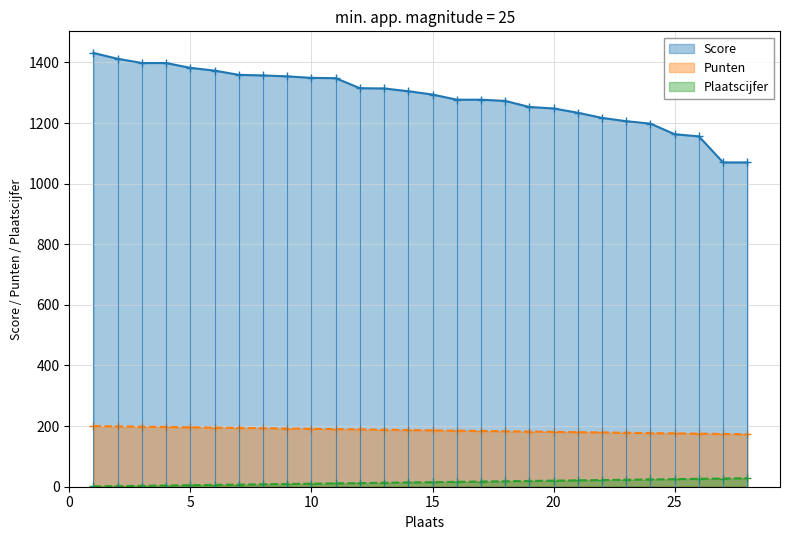

Where is Plaatscijfer nearest to the value 14?

14